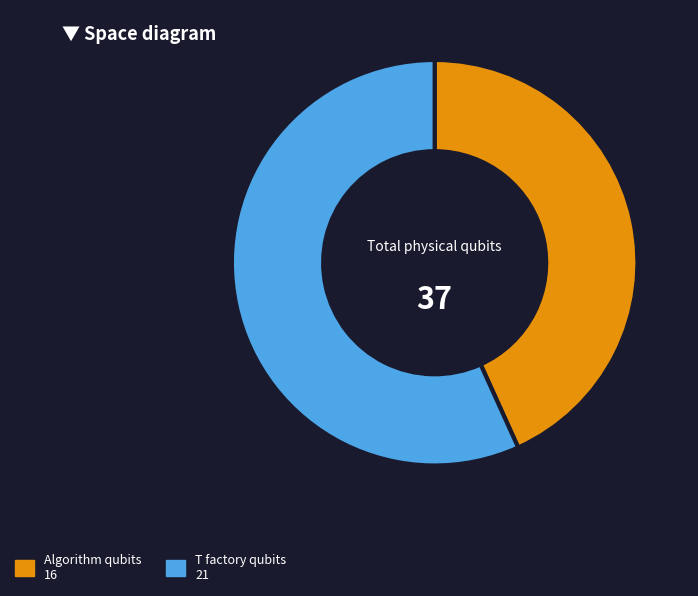

Count the number of slices in the pie.

2